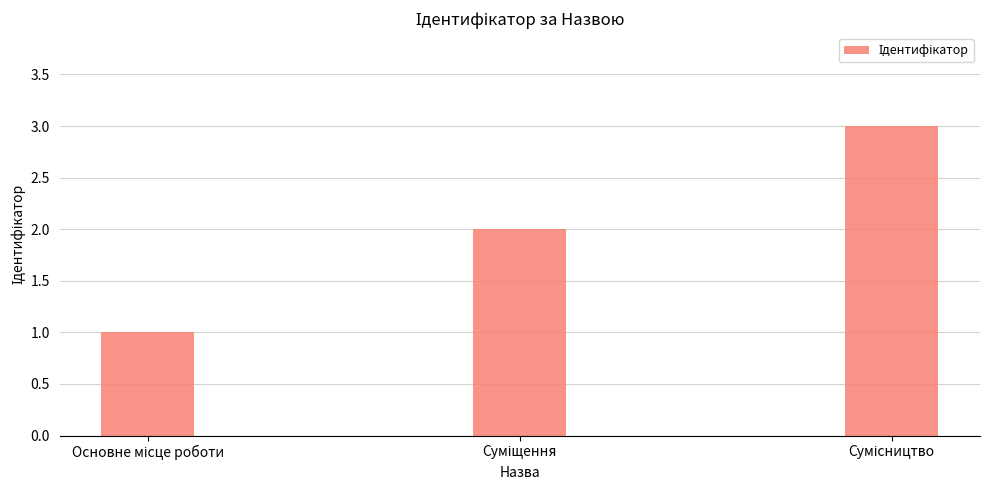

How many values are between 1 and 3?

3